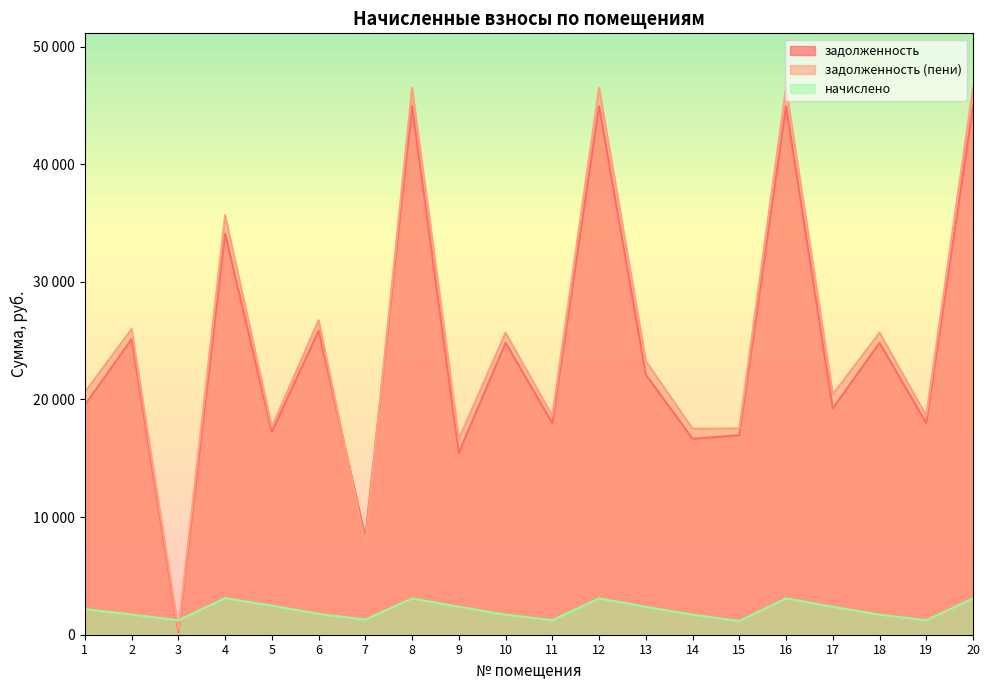

How many data points does each series have?

20